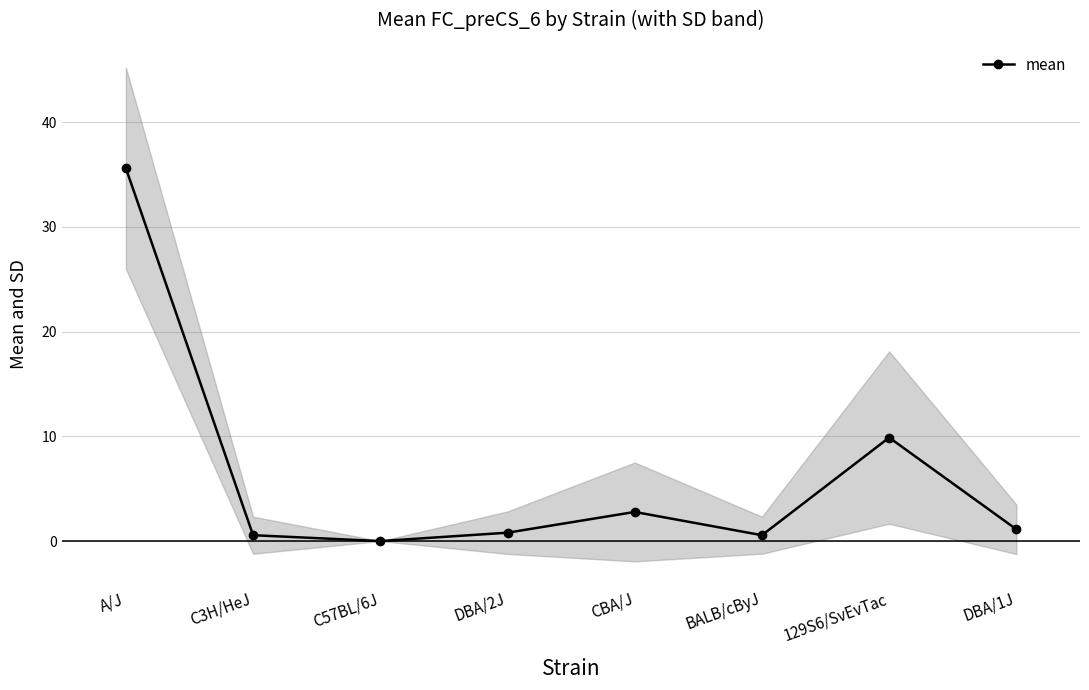

Where is the first local minimum?

C57BL/6J